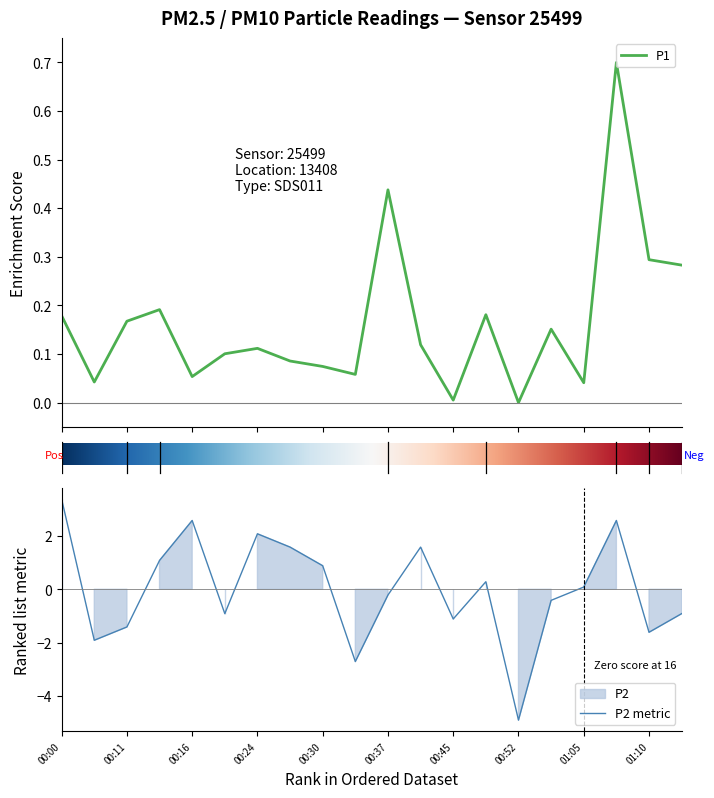

Is the value of P2 at 01:10 greater than the value of P1 at 00:40?

No